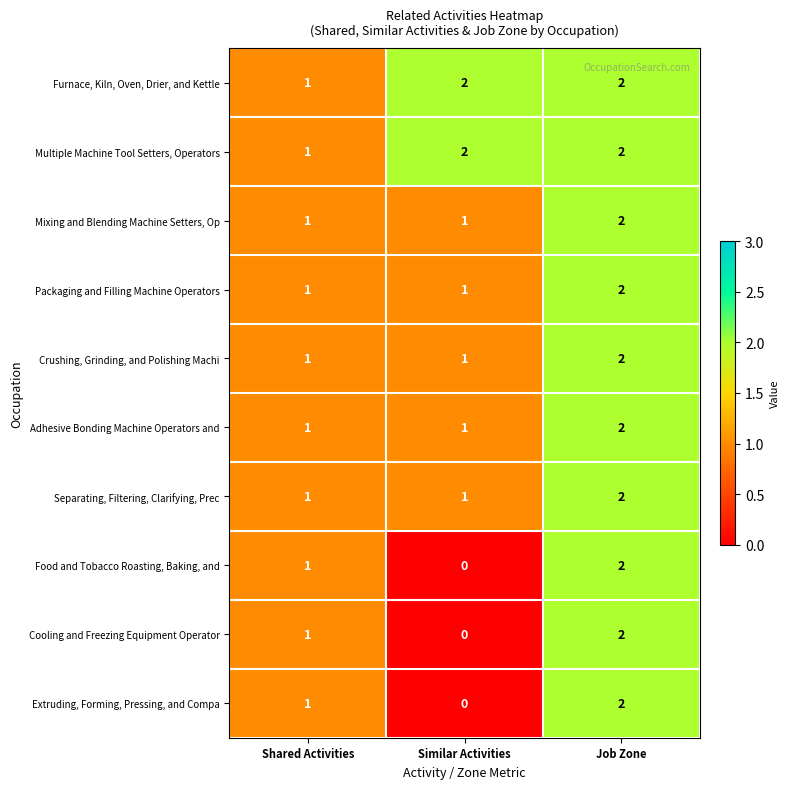

How many categories are shown in the chart?

3